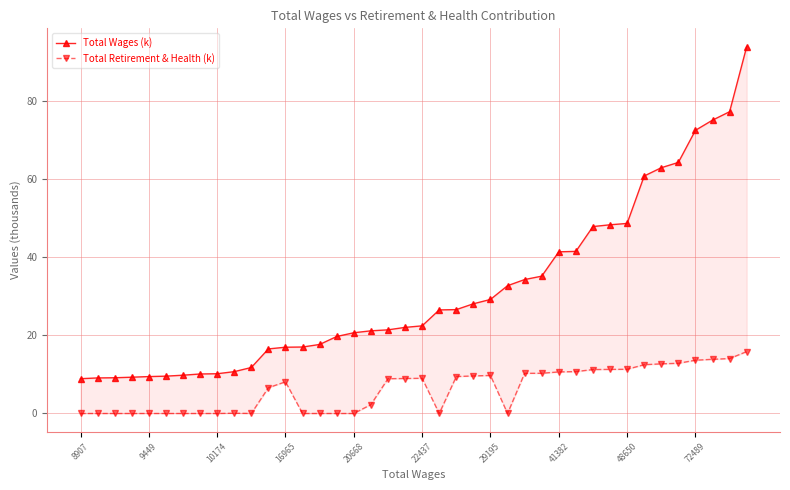

How many values in the Total Retirement & Health (k) series are below 8?

19